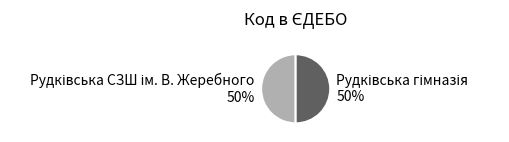

To the nearest percent, what is the average slice percentage?

50%